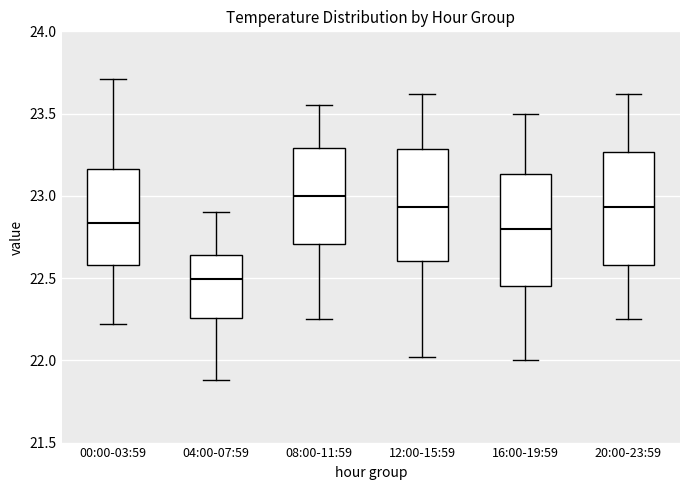

Reading left to right, transcribe this box plot: for each box, give where its median line is, the range the box spans, and where its two whiskers end, as read against the y-axis. The values are not printed on the chart, so give them approximately, as read against the axis.

00:00-03:59: median 22.85, box 22.60 to 23.15, whiskers 22.20 to 23.70
04:00-07:59: median 22.50, box 22.25 to 22.65, whiskers 21.90 to 22.90
08:00-11:59: median 23.00, box 22.70 to 23.30, whiskers 22.25 to 23.55
12:00-15:59: median 22.95, box 22.60 to 23.30, whiskers 22.00 to 23.60
16:00-19:59: median 22.80, box 22.45 to 23.15, whiskers 22.00 to 23.50
20:00-23:59: median 22.95, box 22.60 to 23.25, whiskers 22.25 to 23.60